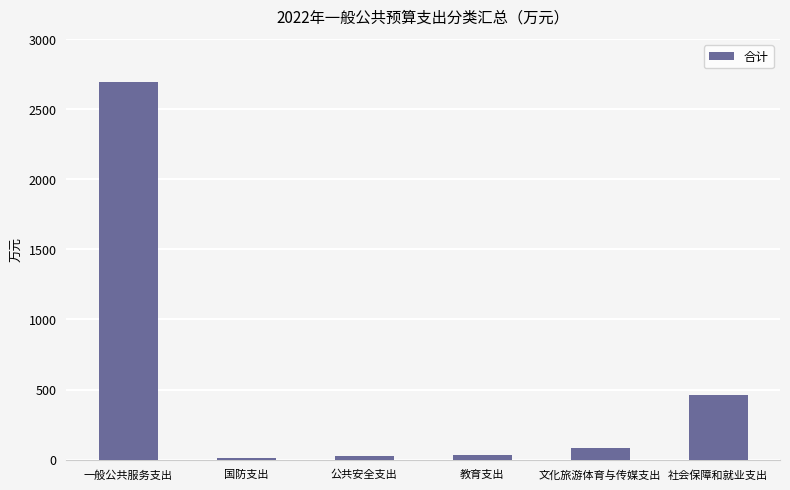

What is the change in value from 国防支出 to 社会保障和就业支出?

+455.0